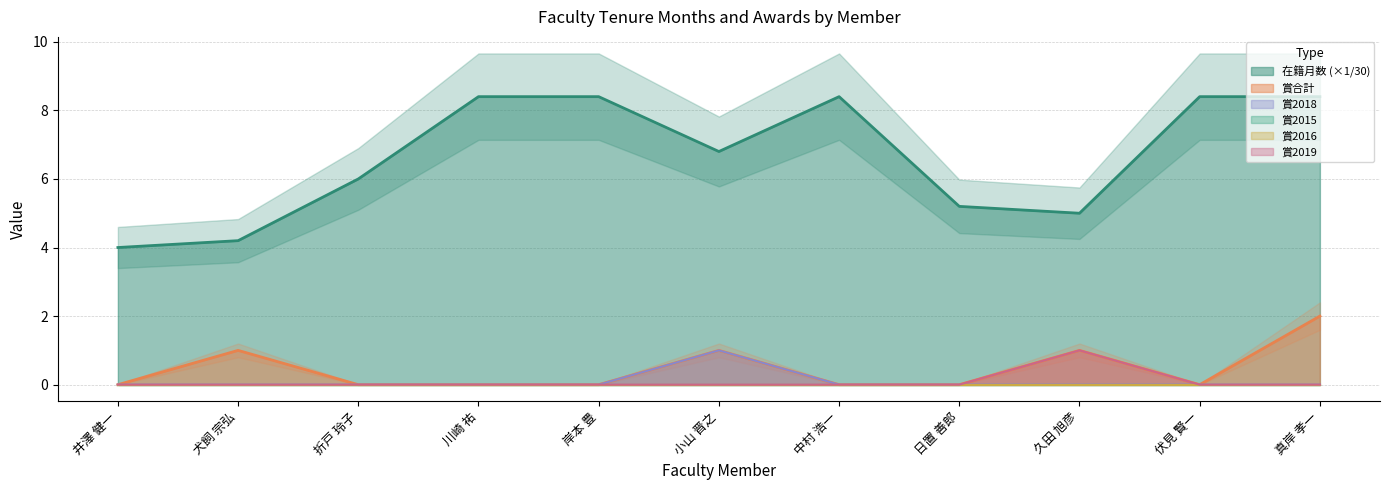

Does the chart display data point markers on the line(s)?

No